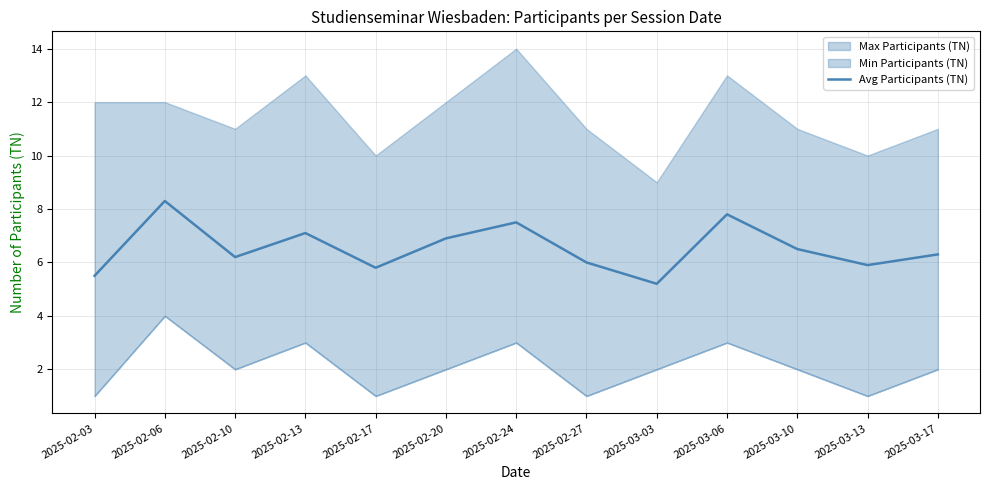

Where does the data first go above 6?

2025-02-06